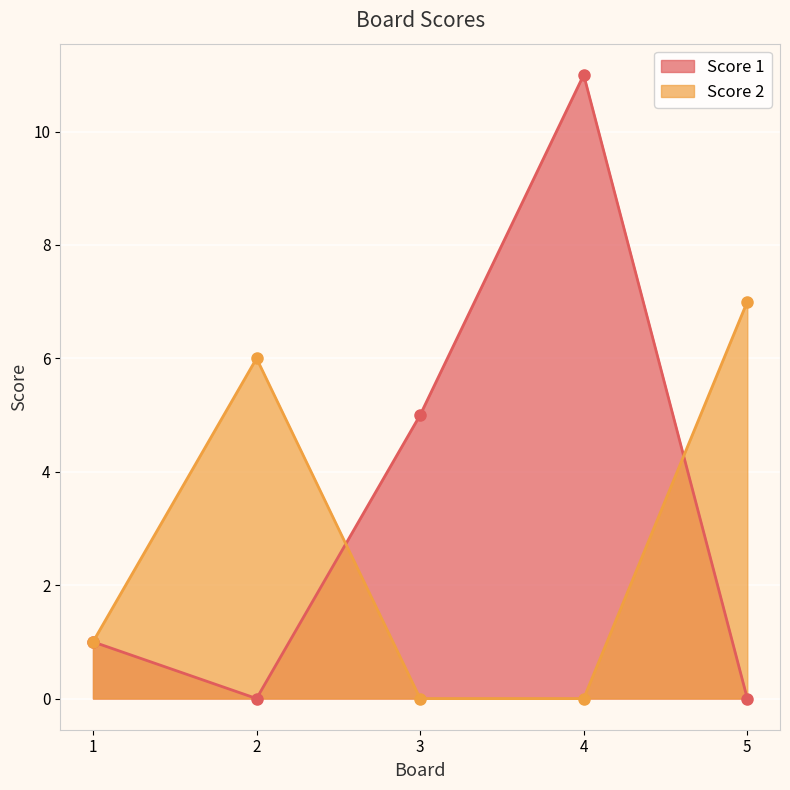

How many values in the Score 2 series are below 1?

2